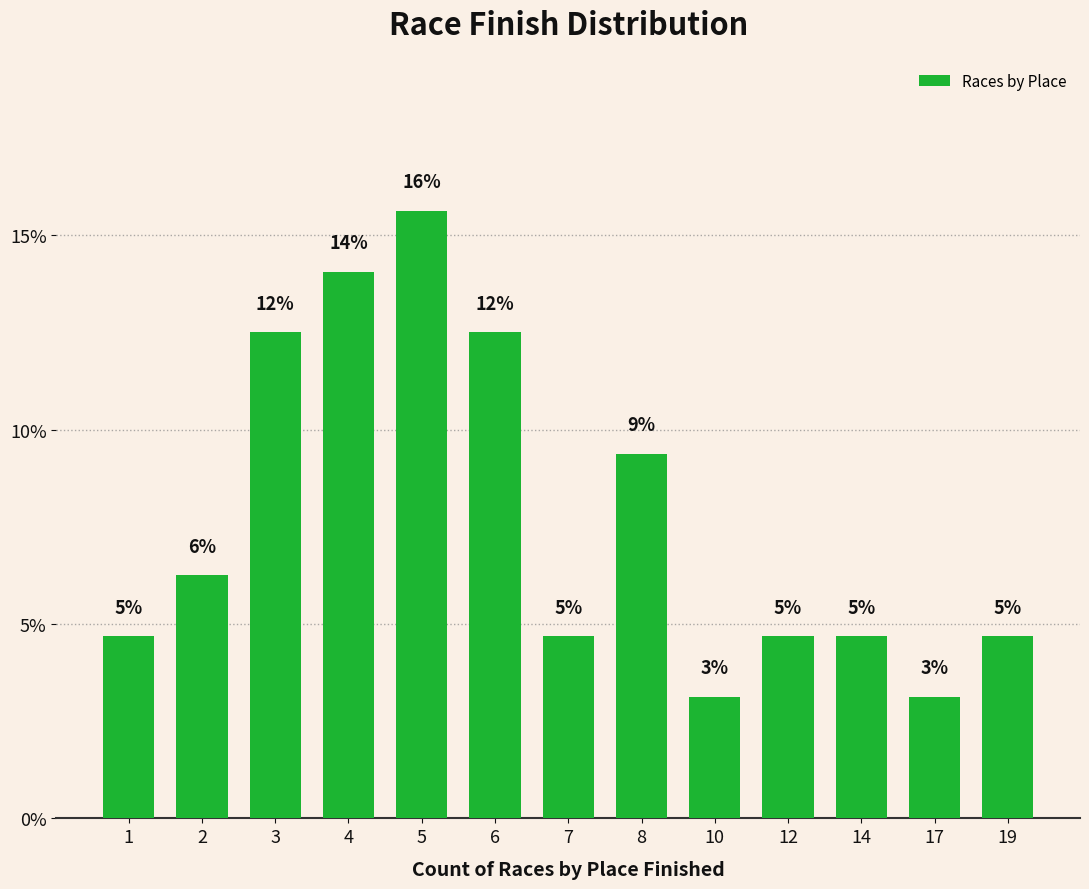

Are the bars horizontal?

No